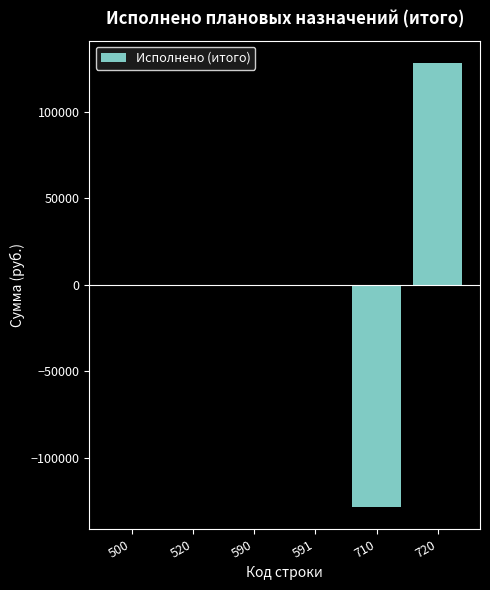

What is the sum of the values at 591 and 710?

-128249.2